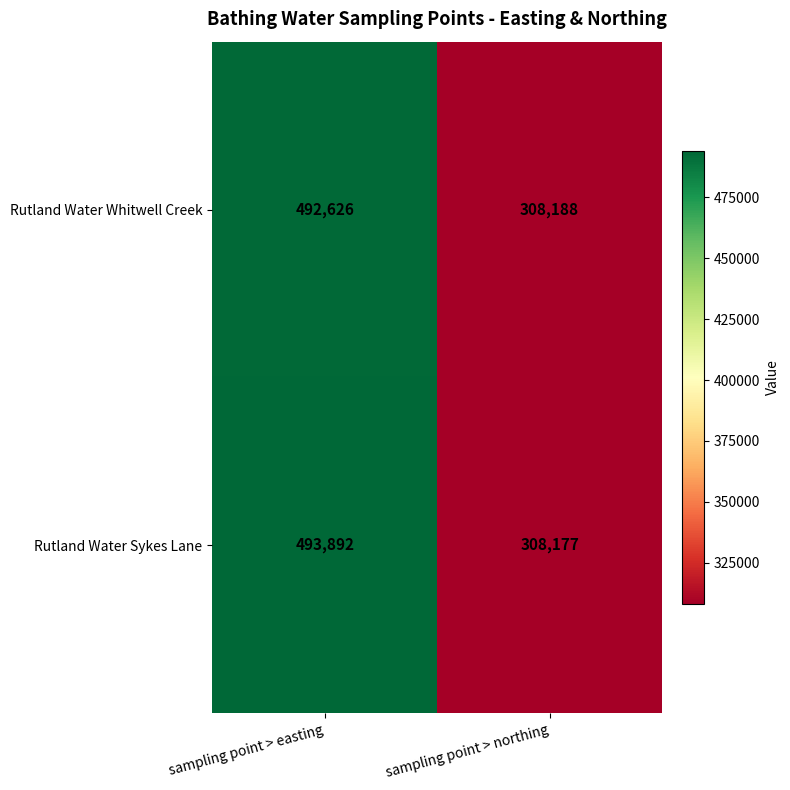

What is the spread (max minus min) of values at sampling point > easting?

1266